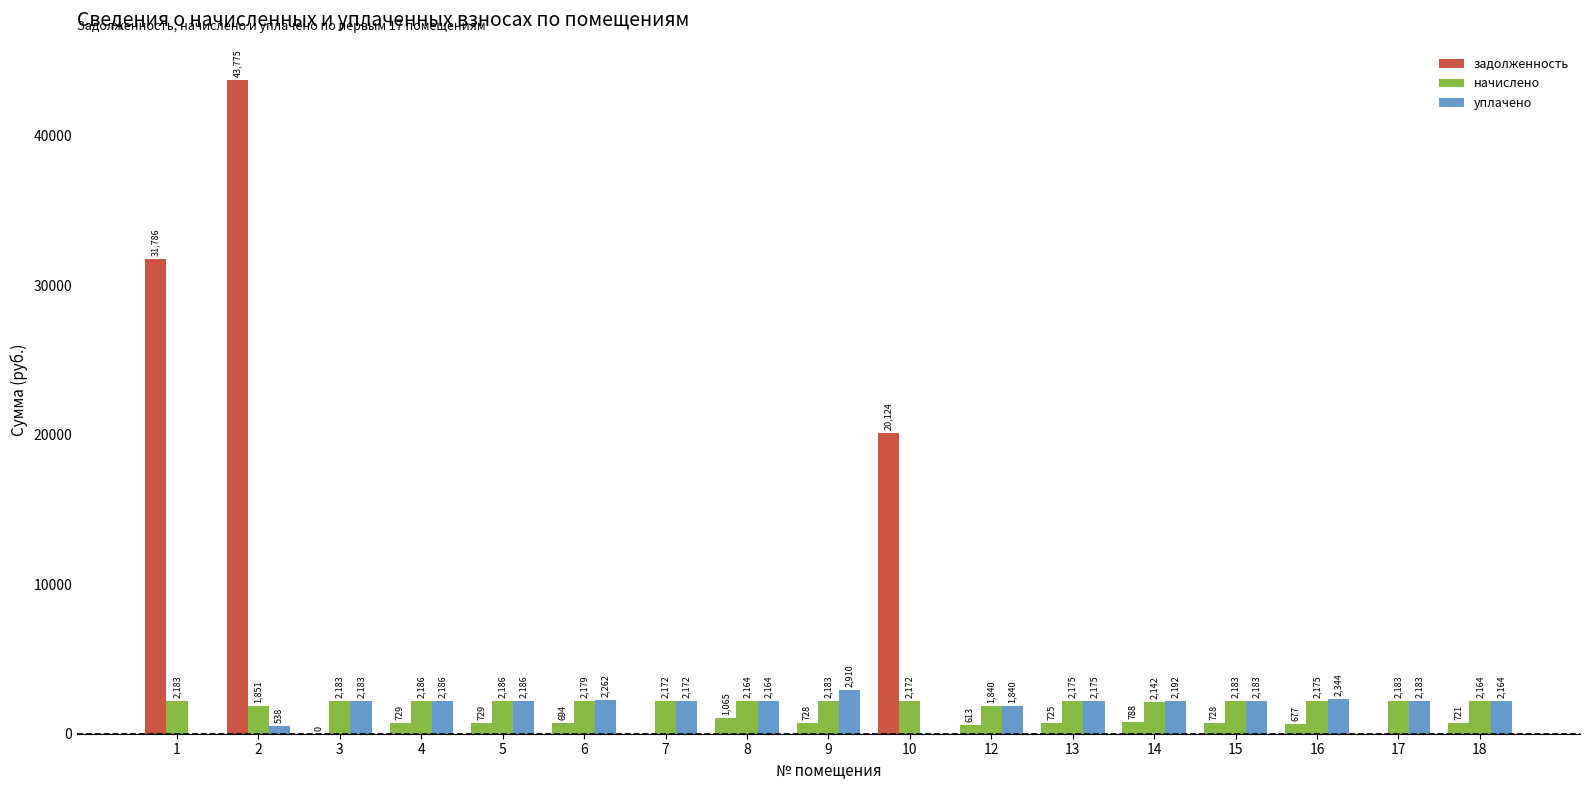

Does the chart contain stacked bars?

No